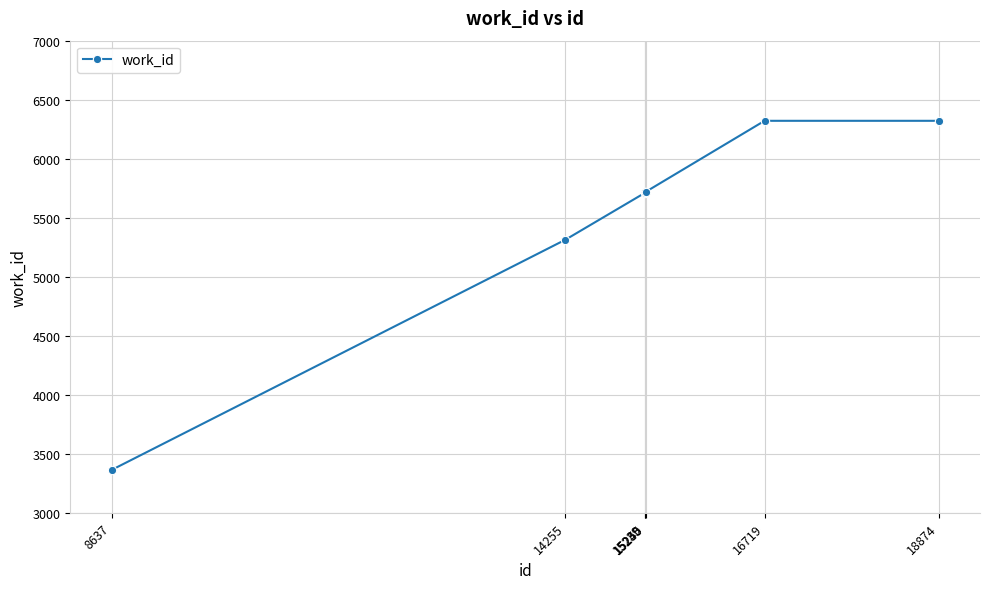

What is the change in value from 14255 to 15239?

+397